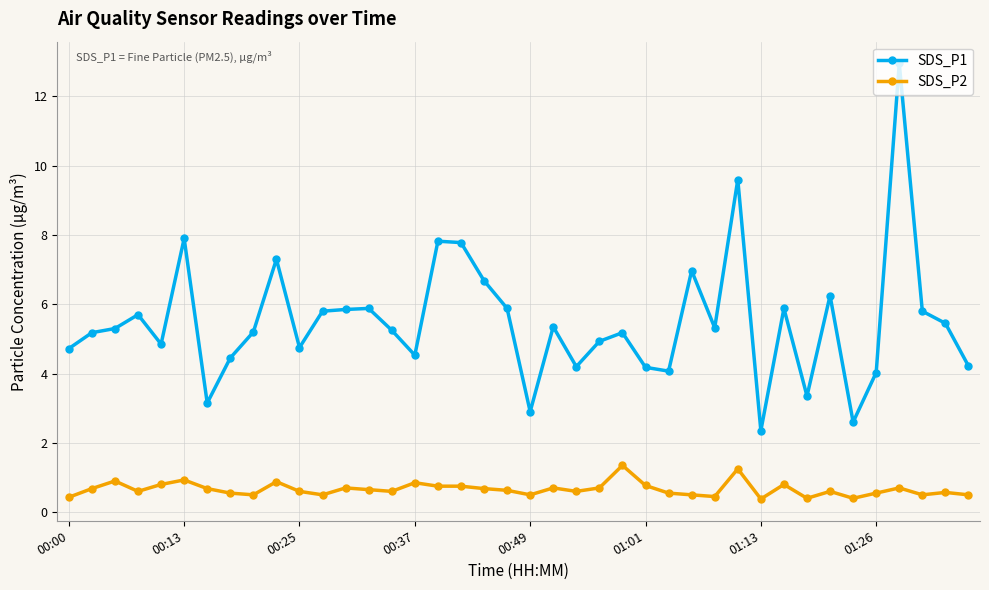

What is the difference between the maximum and minimum values in the SDS_P2 series?

1.0